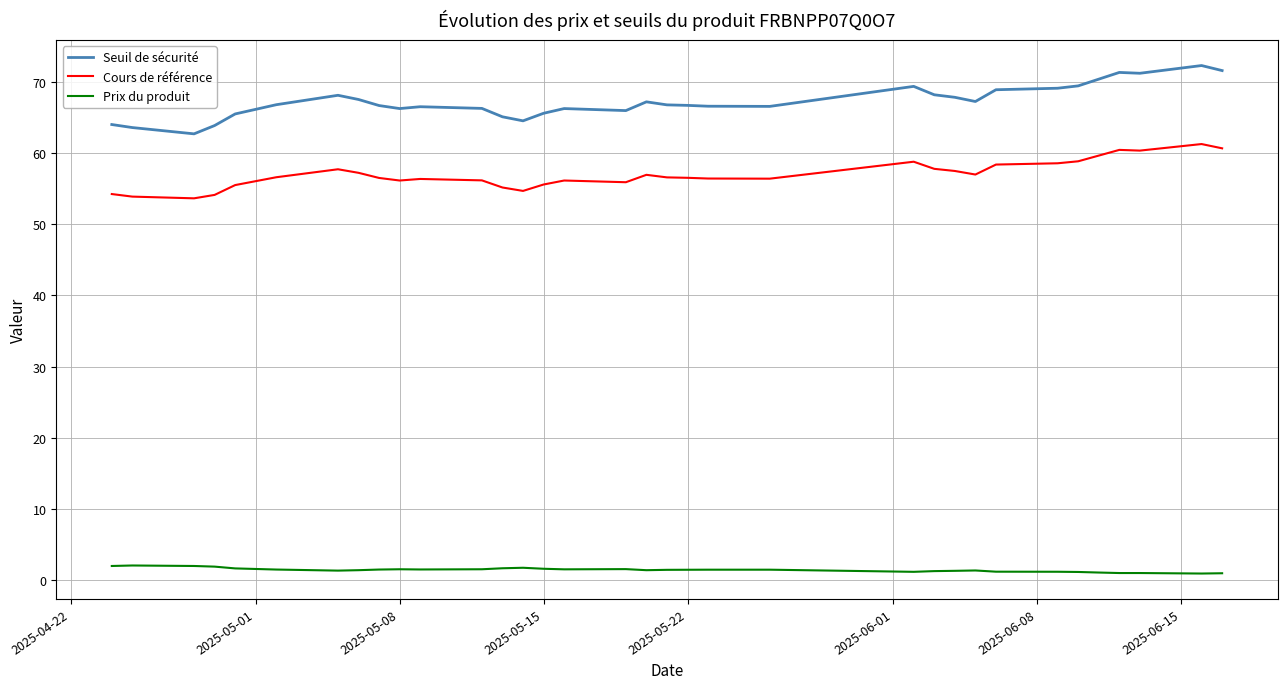

What is the highest value of the Cours de référence series?

61.2